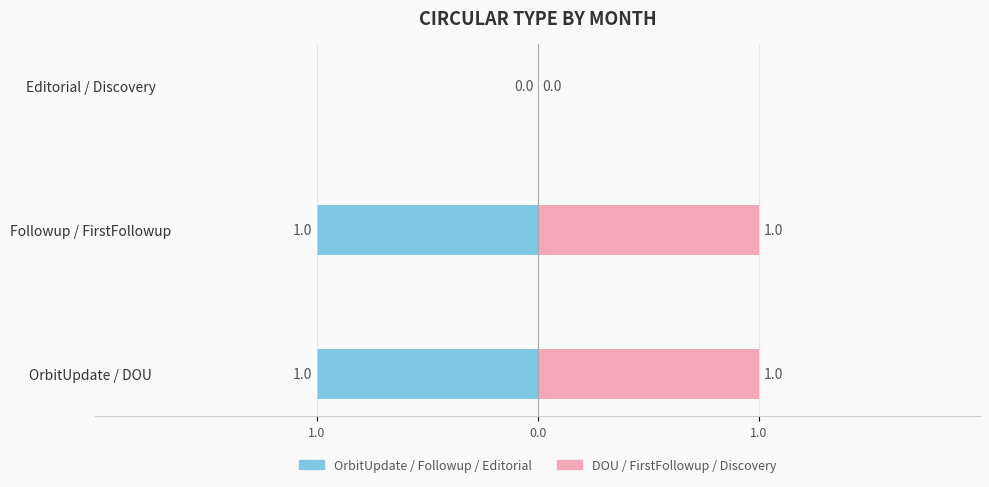

Is the value of Followup at Mar greater than the value of OrbitUpdate at Nov?

No